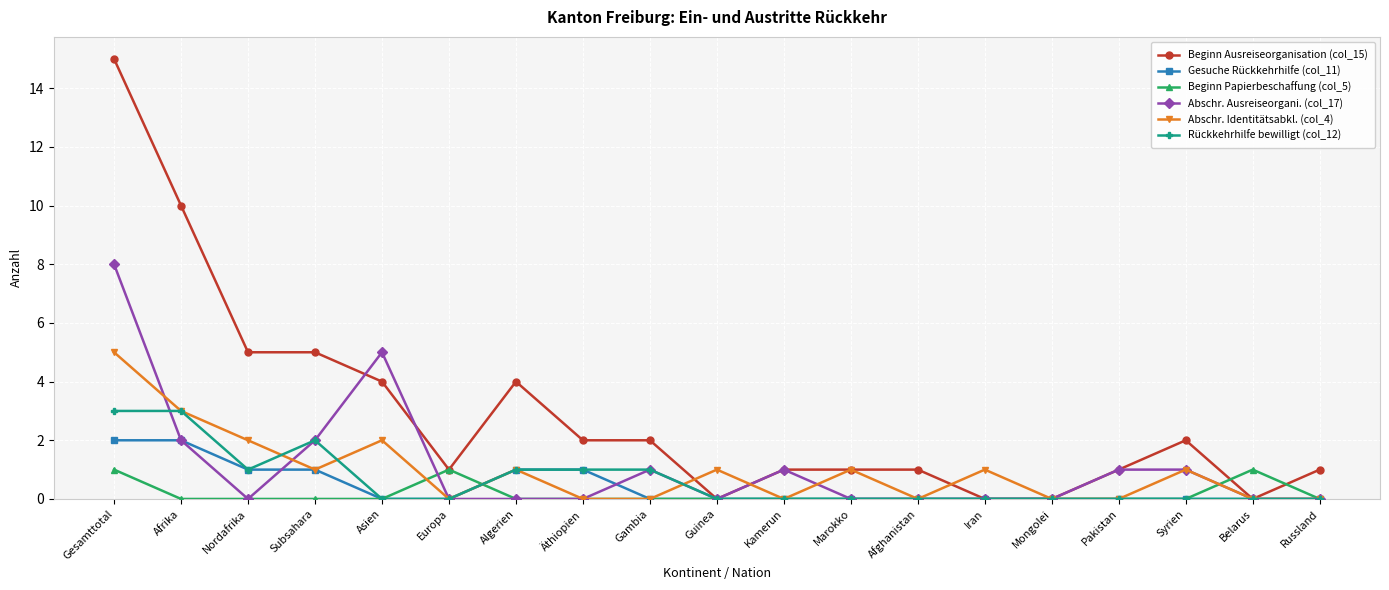

What is the difference between the second highest and minimum values in the Abschr. Identitätsabkl. (col_4) series?

3